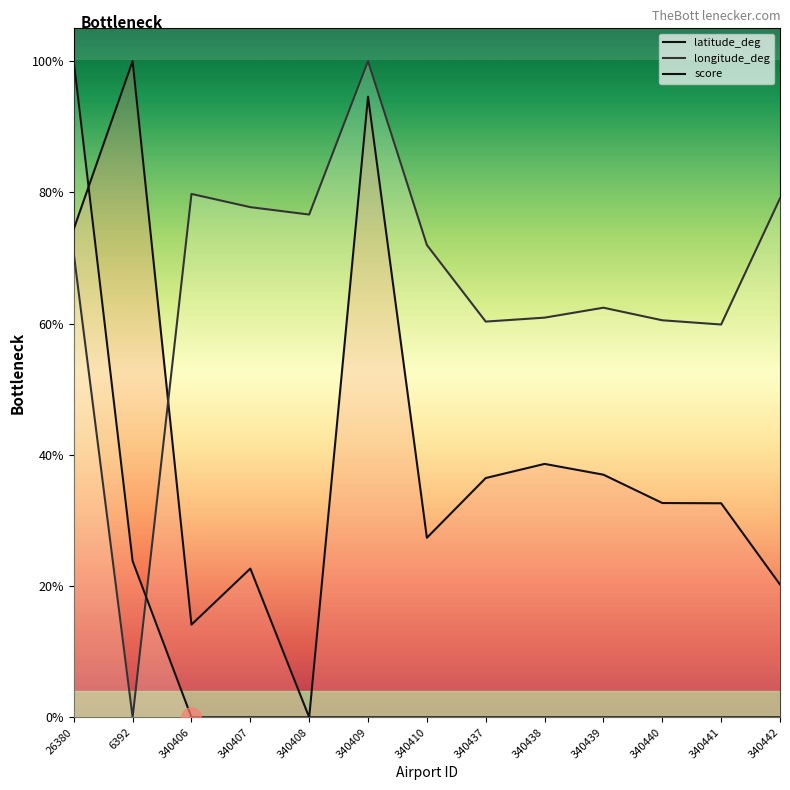

What is the value of the latitude_deg point at the 3rd from the left?

0.1